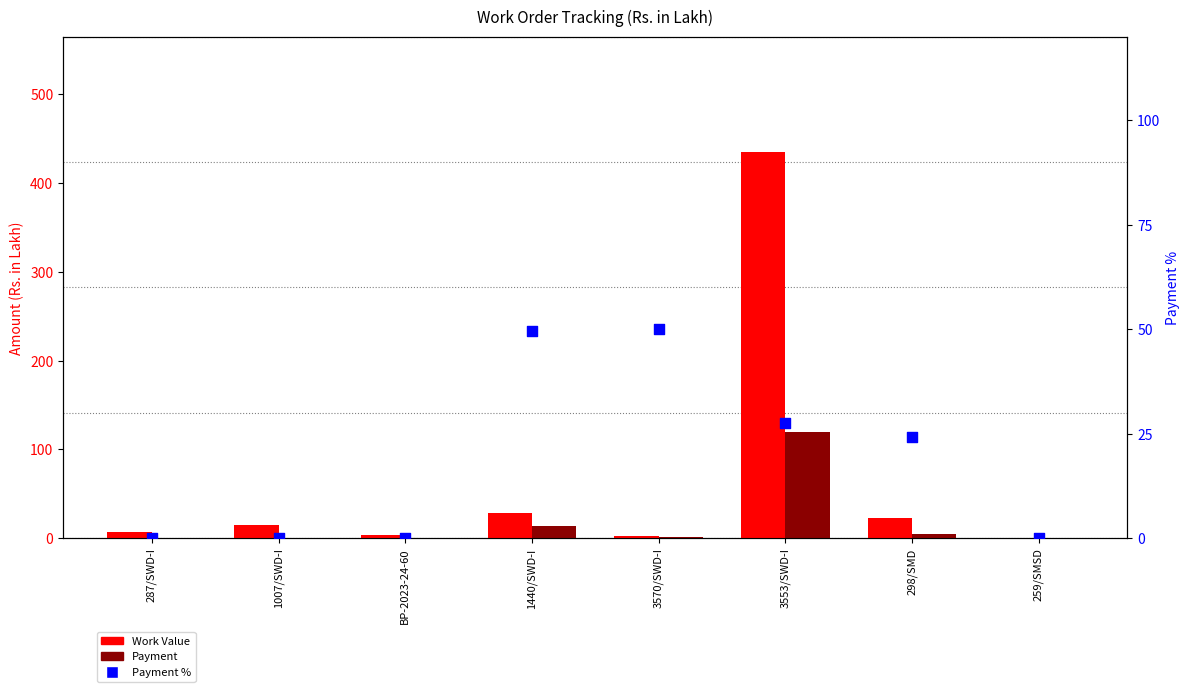

Which series has the largest total across all categories?

Work Value